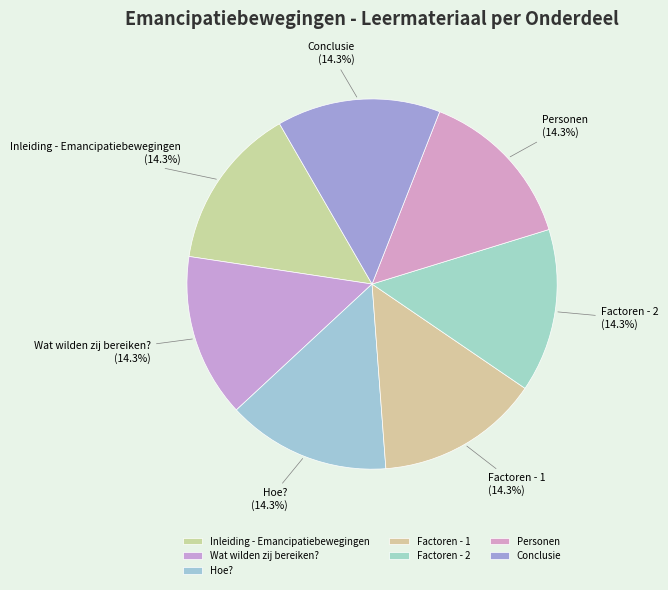

What percentage is NOT represented by Personen?

85.7%